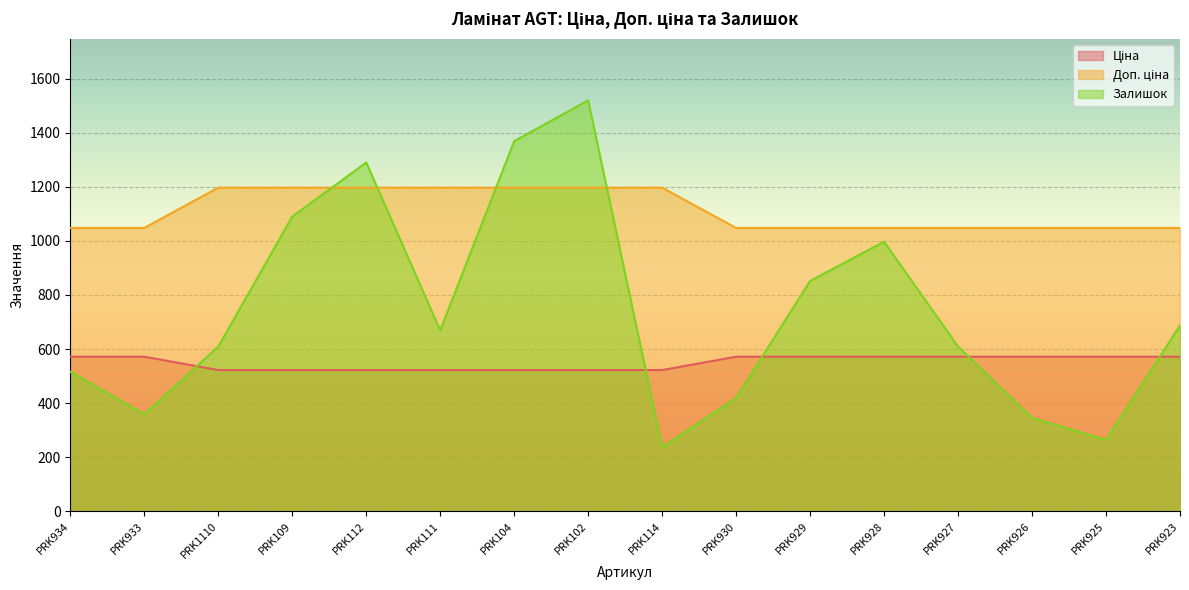

Is it true that Залишок equals 465.0 at PRK112?

False